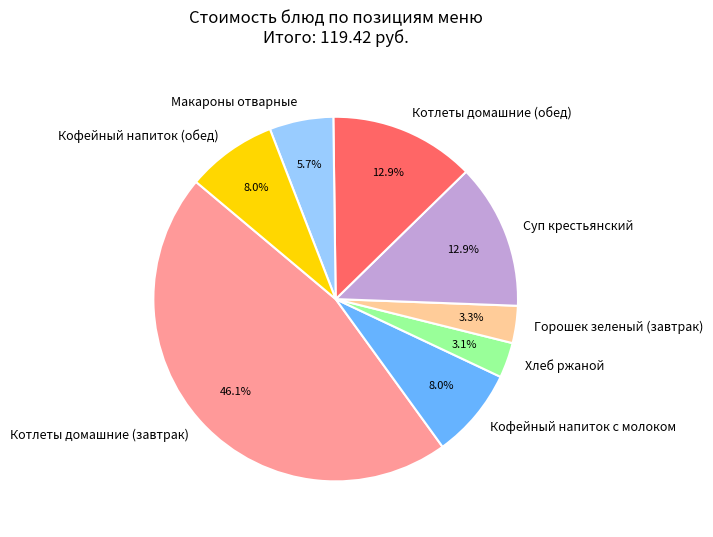

How much of the chart is everything except Хлеб ржаной?

96.9%